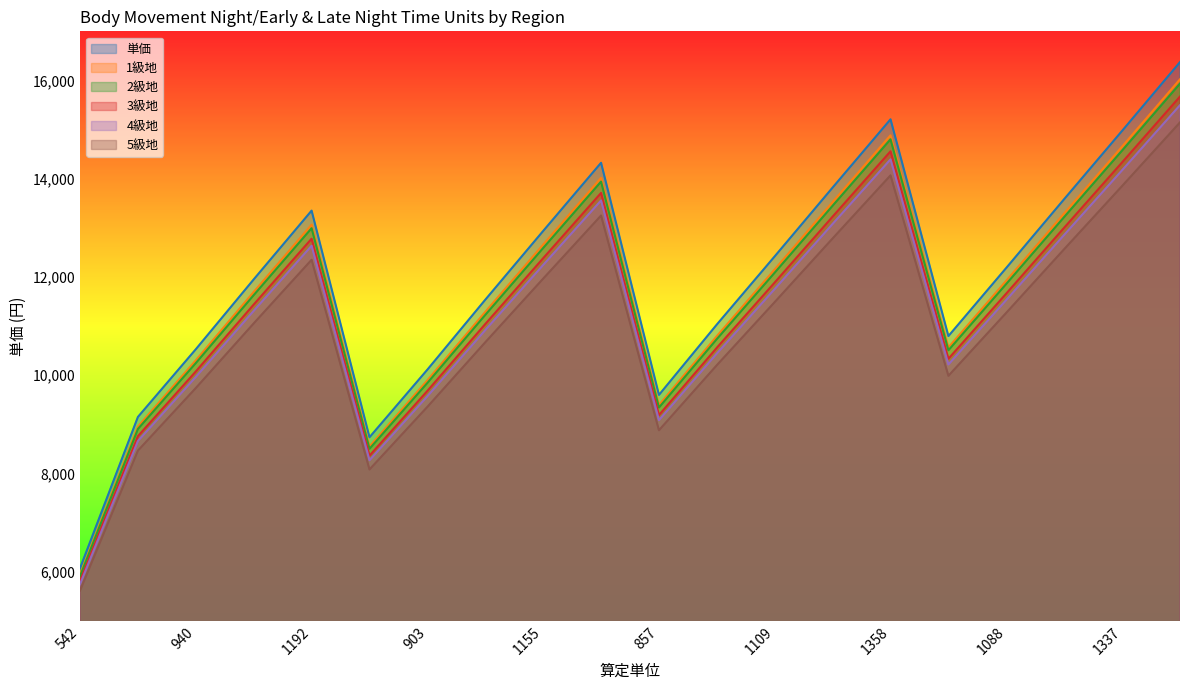

Between 542 and 1358, which is larger?

1358